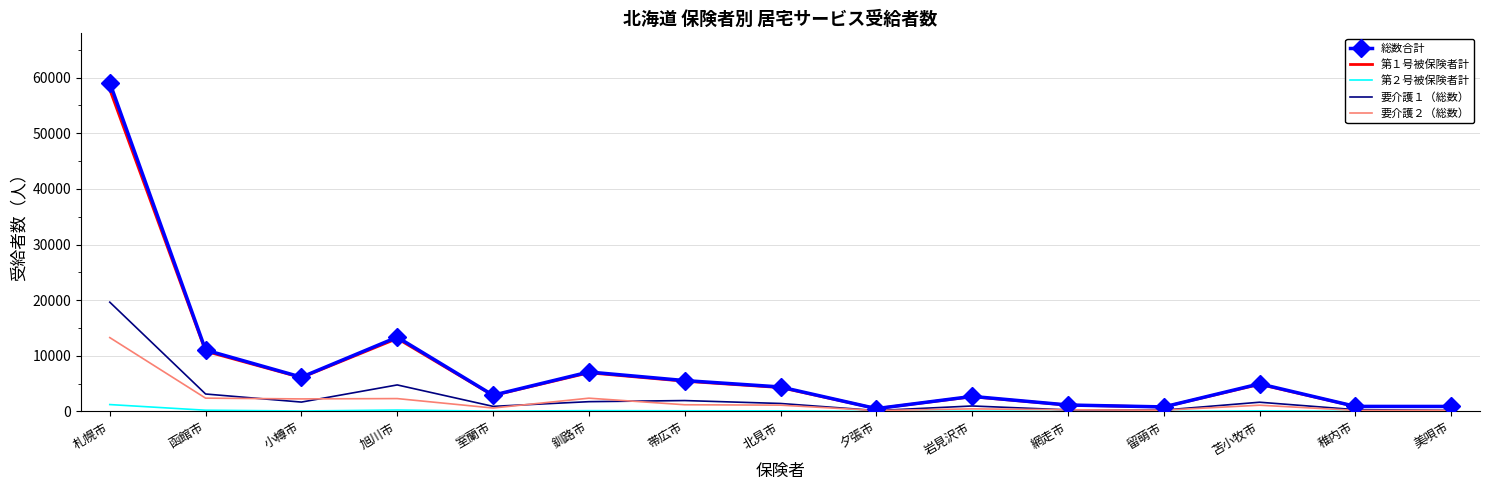

At which category is the sum across all series the highest?

札幌市